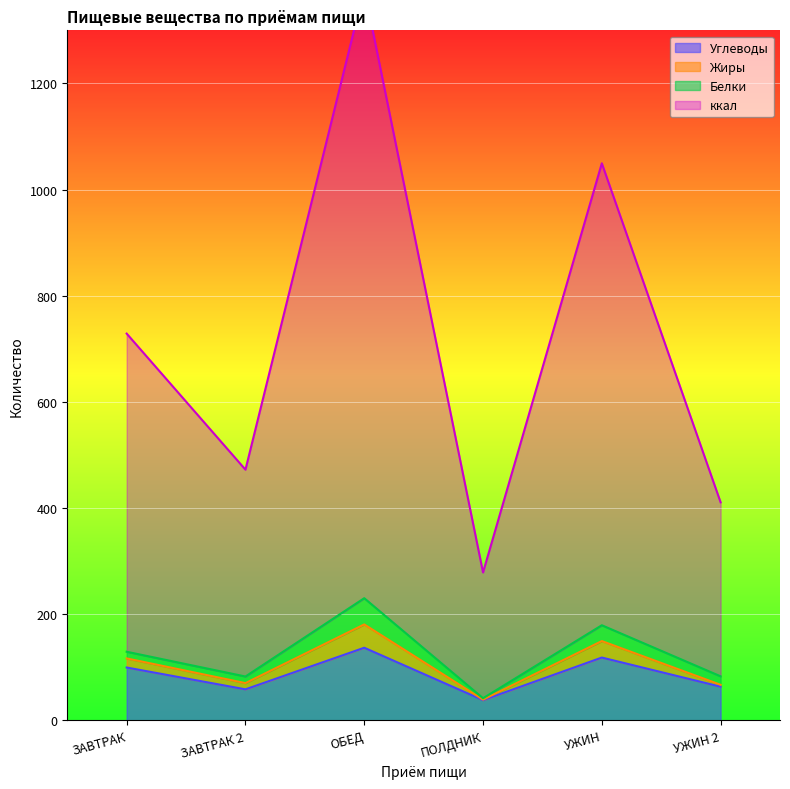

What is the highest value of the Углеводы series?

137.0